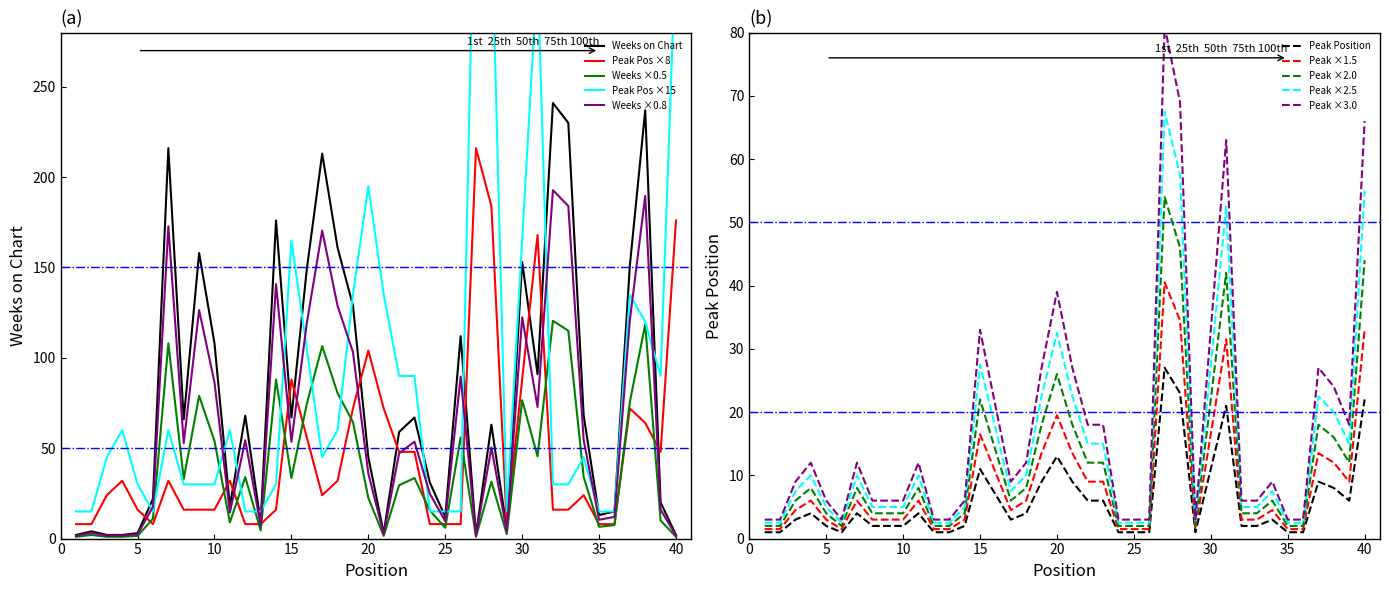

What is the highest value of the Weeks on Chart series?

241.0